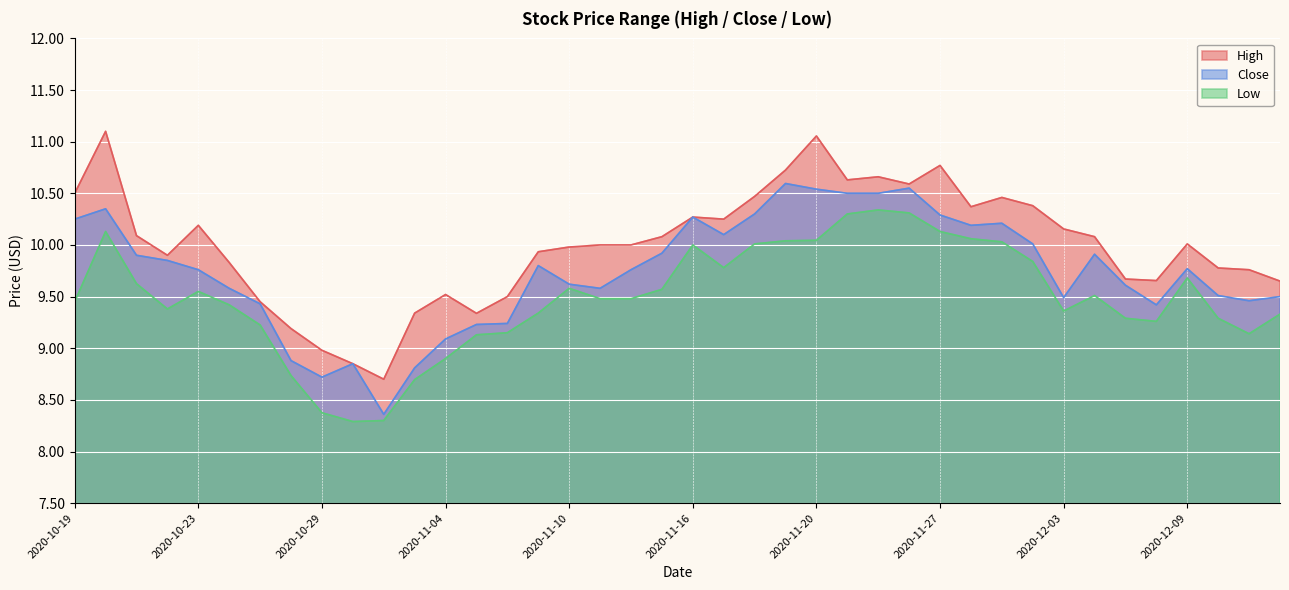

Count the number of data series in this chart.

3